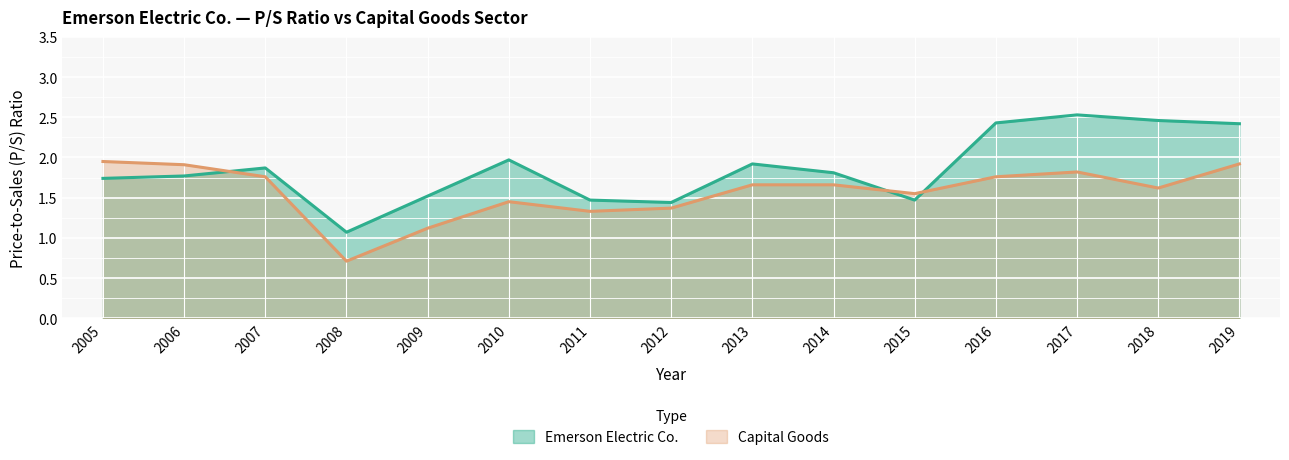

At which category does the chart reach its peak across all series?

2017